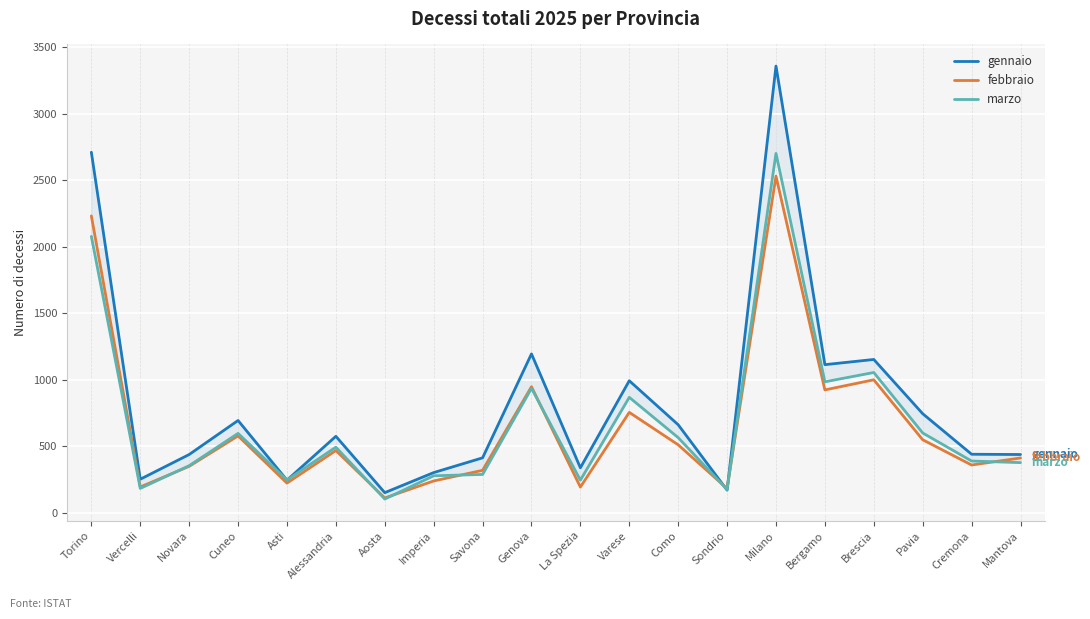

What is the smallest value displayed?

102